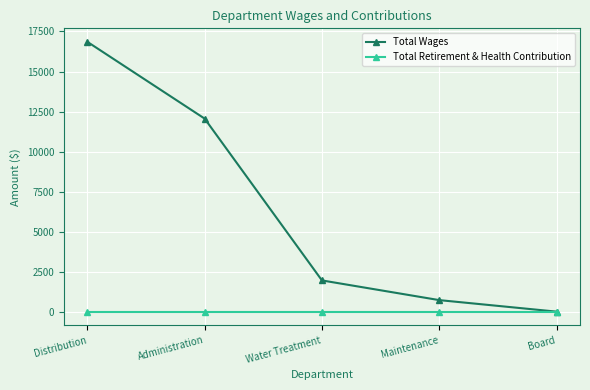

Which series changed the most between Water Treatment and Maintenance?

Total Wages